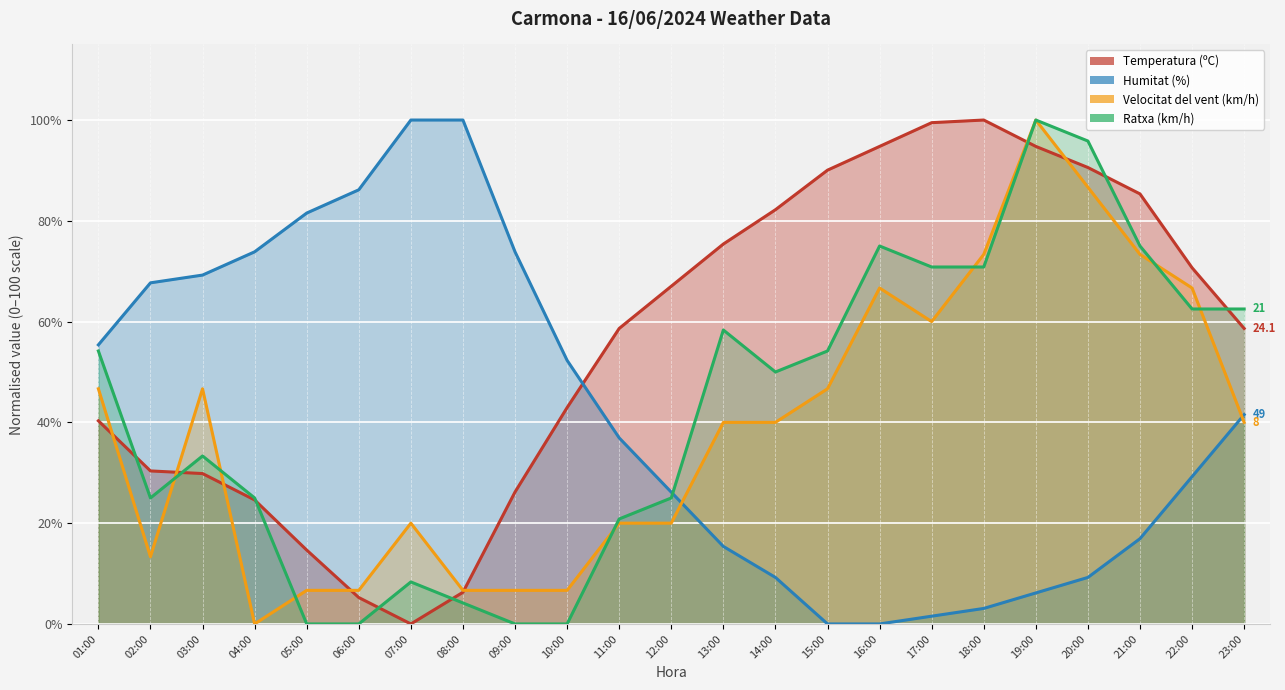

What is the spread (max minus min) of values at 04:00?

73.8